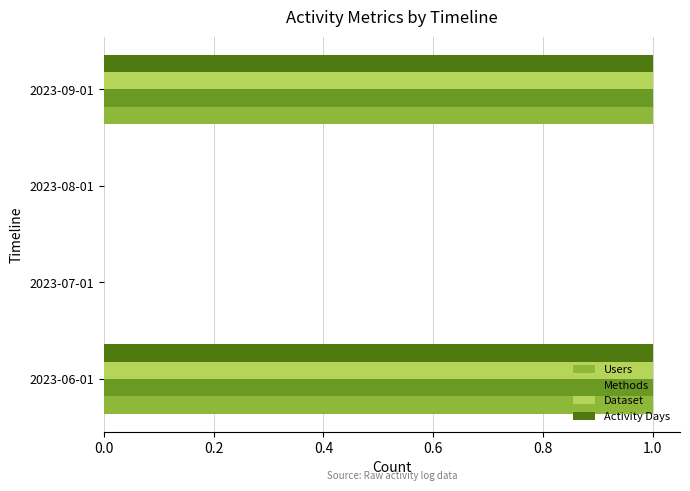

True or false: Methods has a value of 0 at 2023-07-01.

True